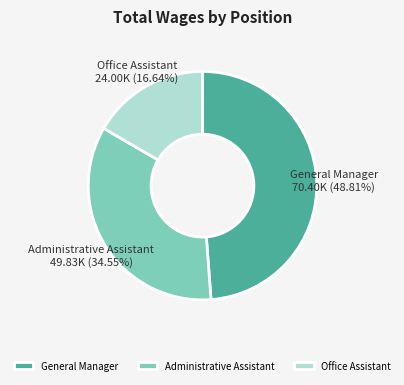

Combined, do Office Assistant and Administrative Assistant account for over 50%?

Yes